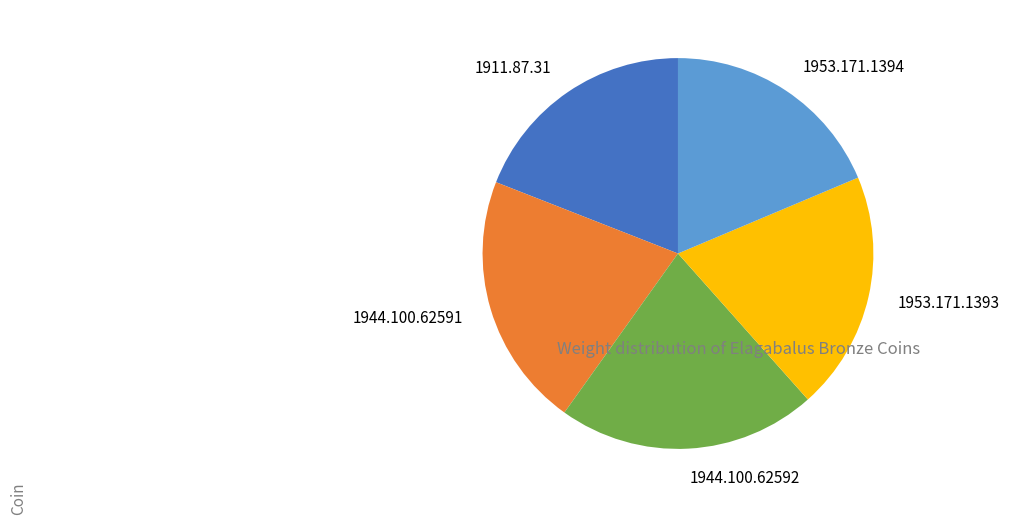

Does 1944.100.62591 account for over 50% of the chart?

No